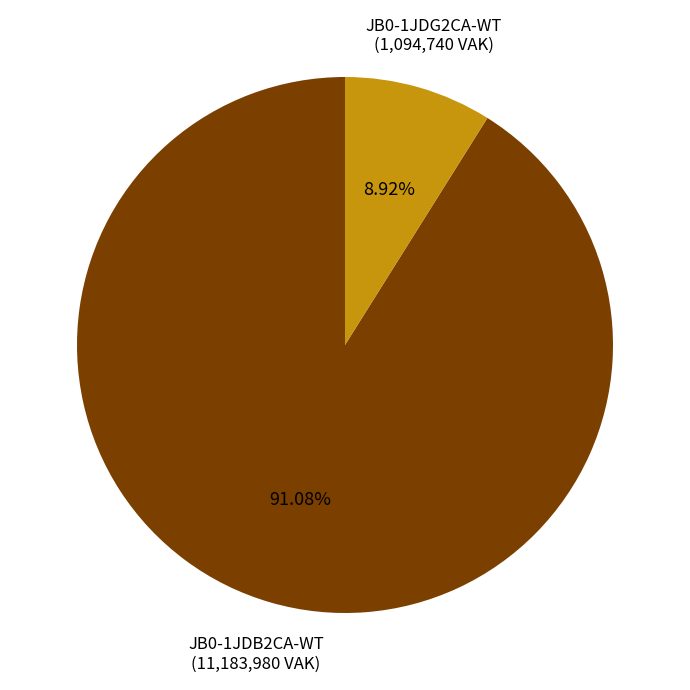

Does any single category account for the majority?

Yes